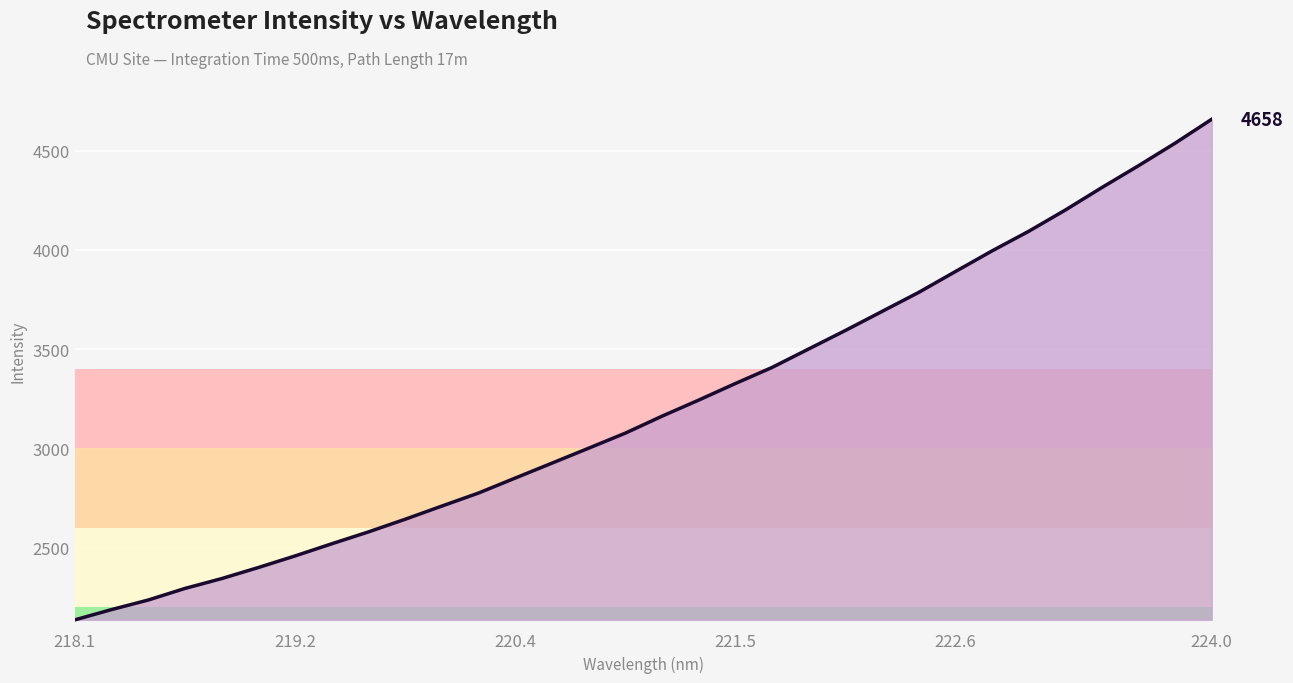

What is the difference between the maximum and minimum values?

2521.3